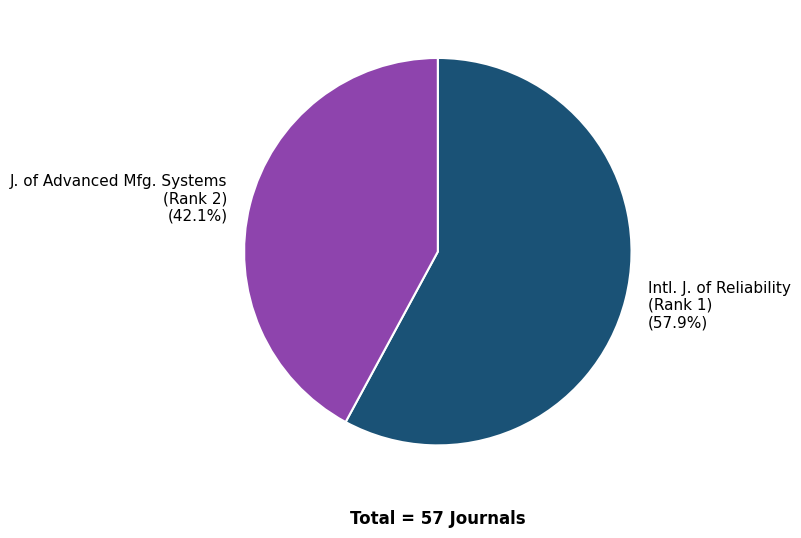

Does any single category account for the majority?

Yes